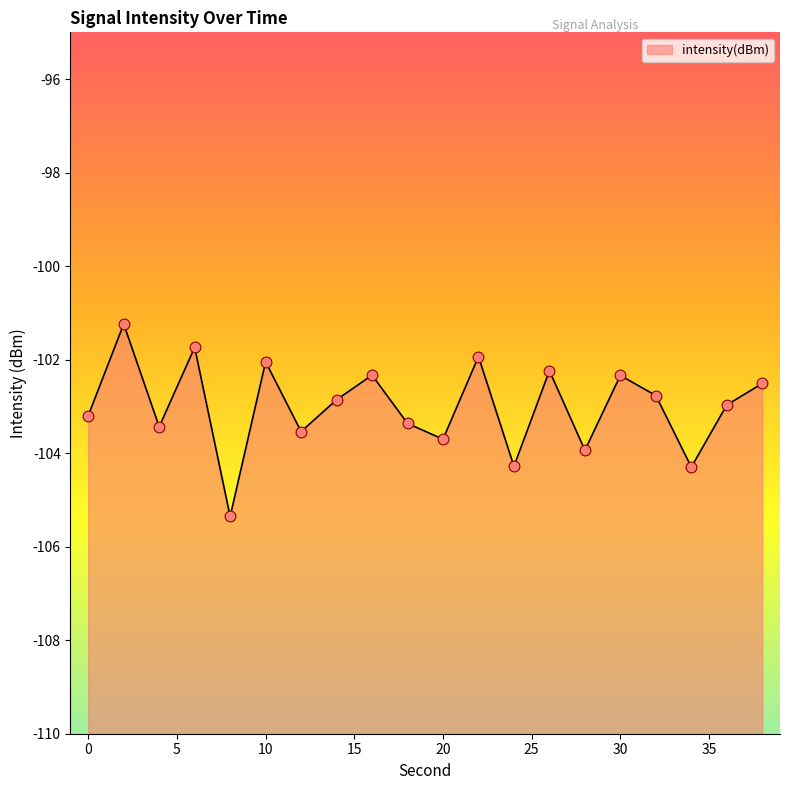

What is the change in value from 30 to 34?

-2.0